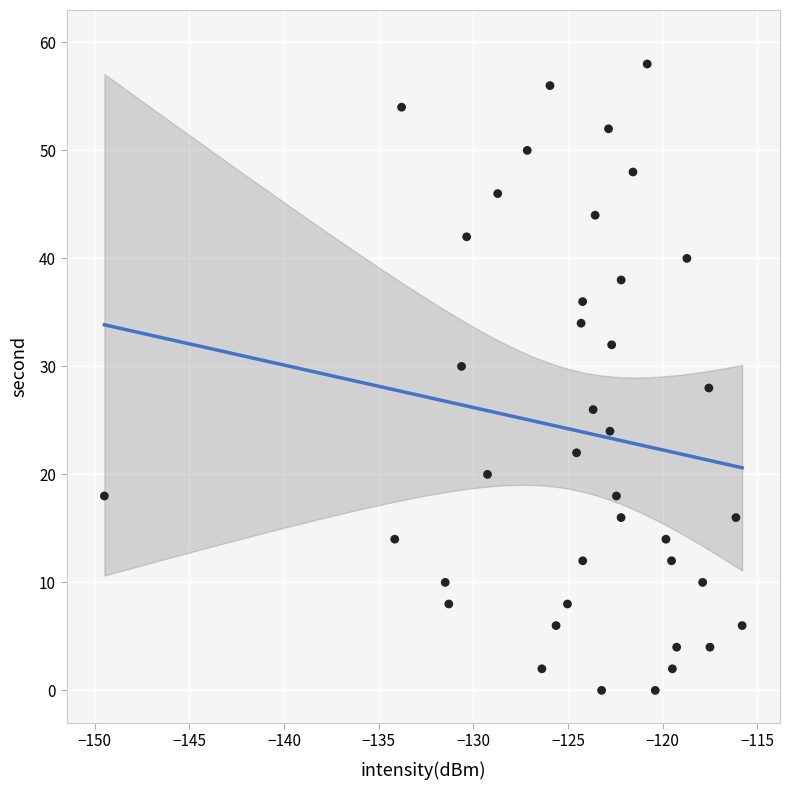

What is the range of Y values (max minus min)?

58